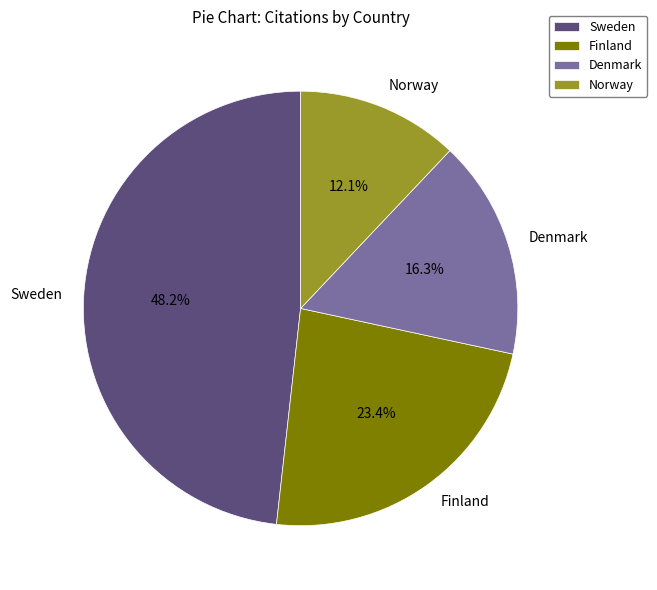

Combined, do Sweden and Norway account for over 50%?

Yes